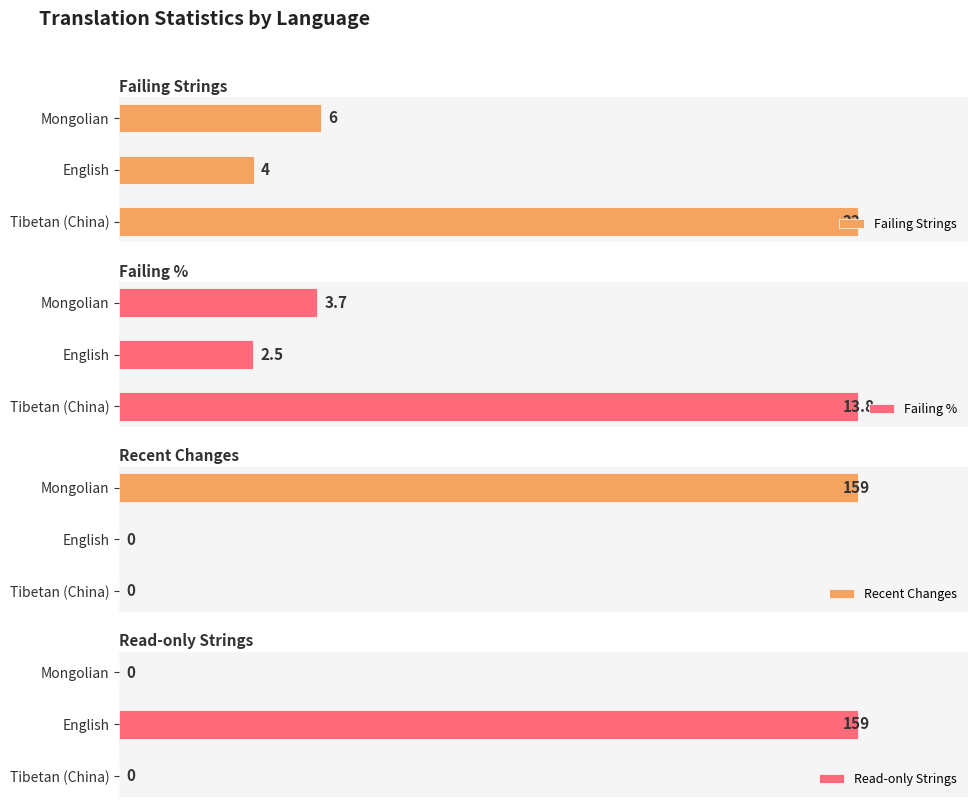

Reading left to right, what are all the values shown in this chart?

failing: 22.0	4.0	6.0
failing_percent: 13.8	2.5	3.7
recent_changes: 0.0	0.0	159.0
readonly: 0.0	159.0	0.0
readonly_percent: 0.0	100.0	0.0
total: 159.0	159.0	159.0